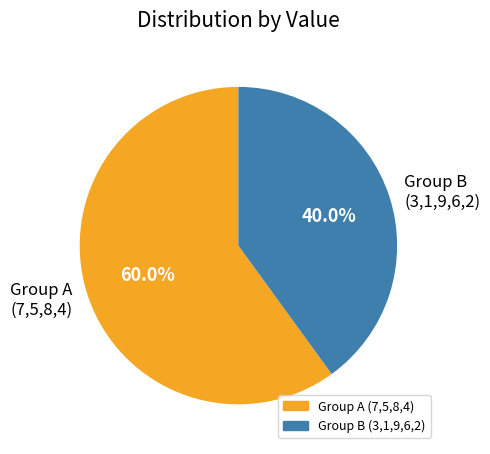

Count the number of slices in the pie.

2